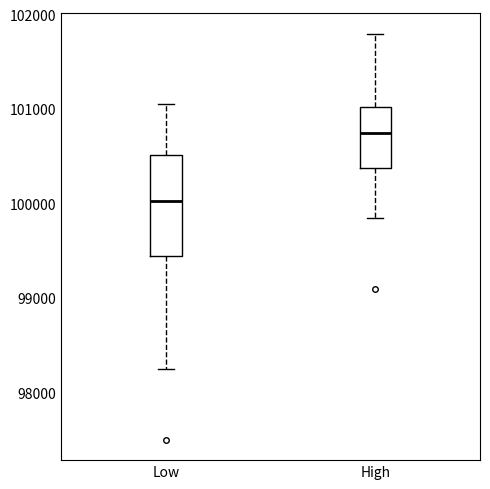

Which box is the tallest, from its lower edge to its upper edge?

Low